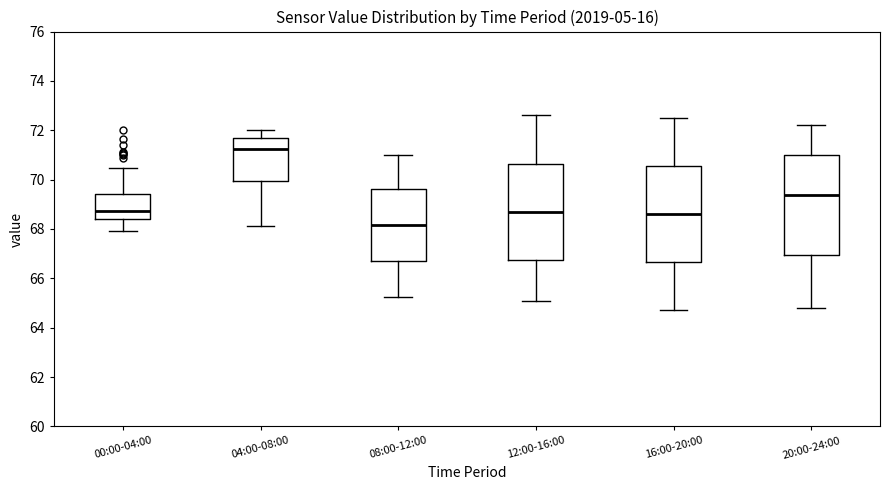

Which box's median line is the lowest?

08:00-12:00